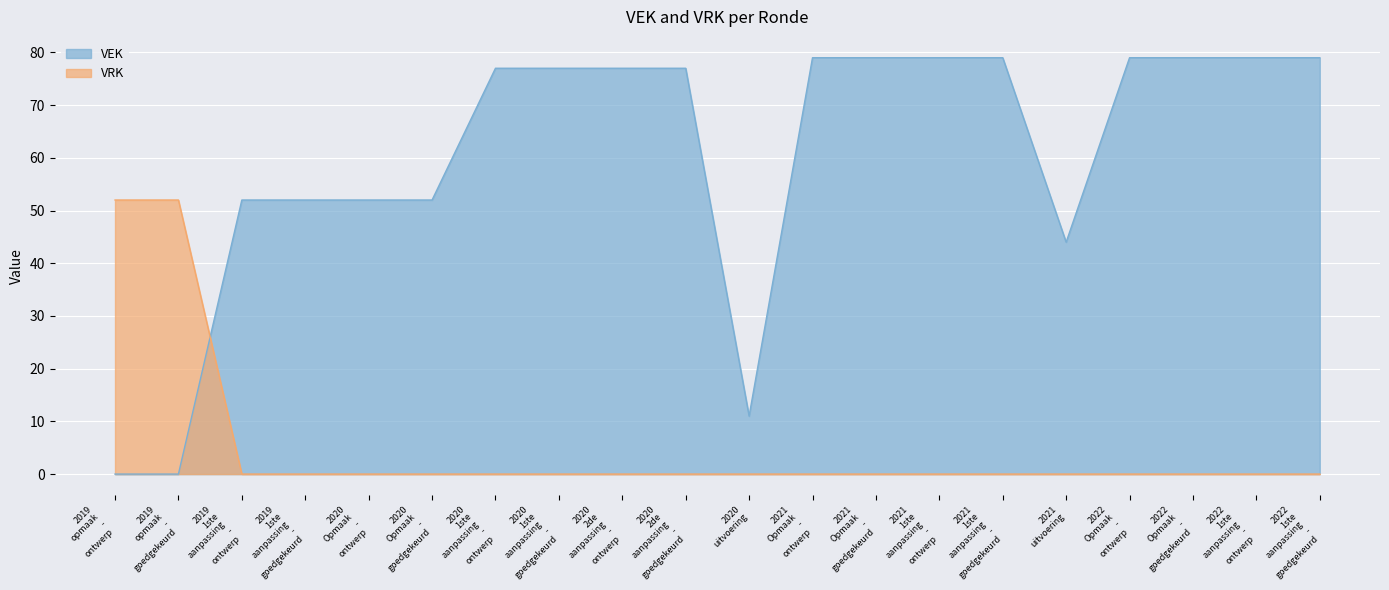

How many positive values does the VRK series have?

2